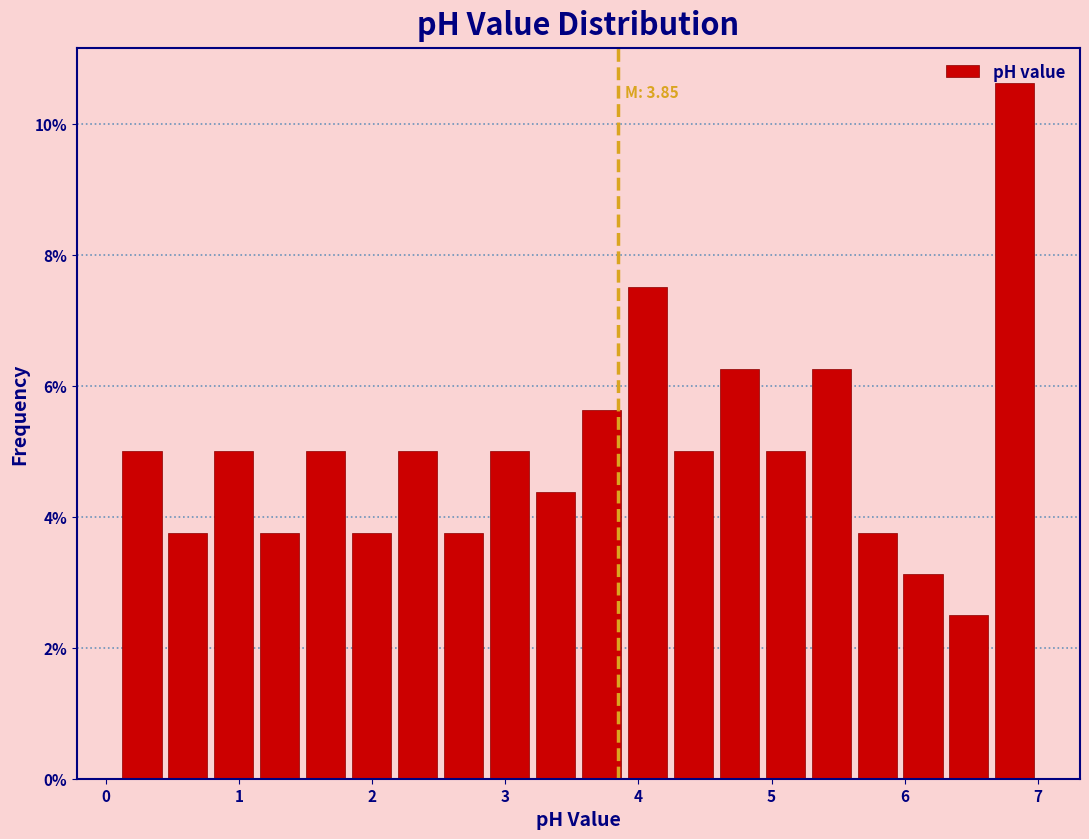

Read against the x-axis, roughly where is the centre of the tallest bar?

6.8